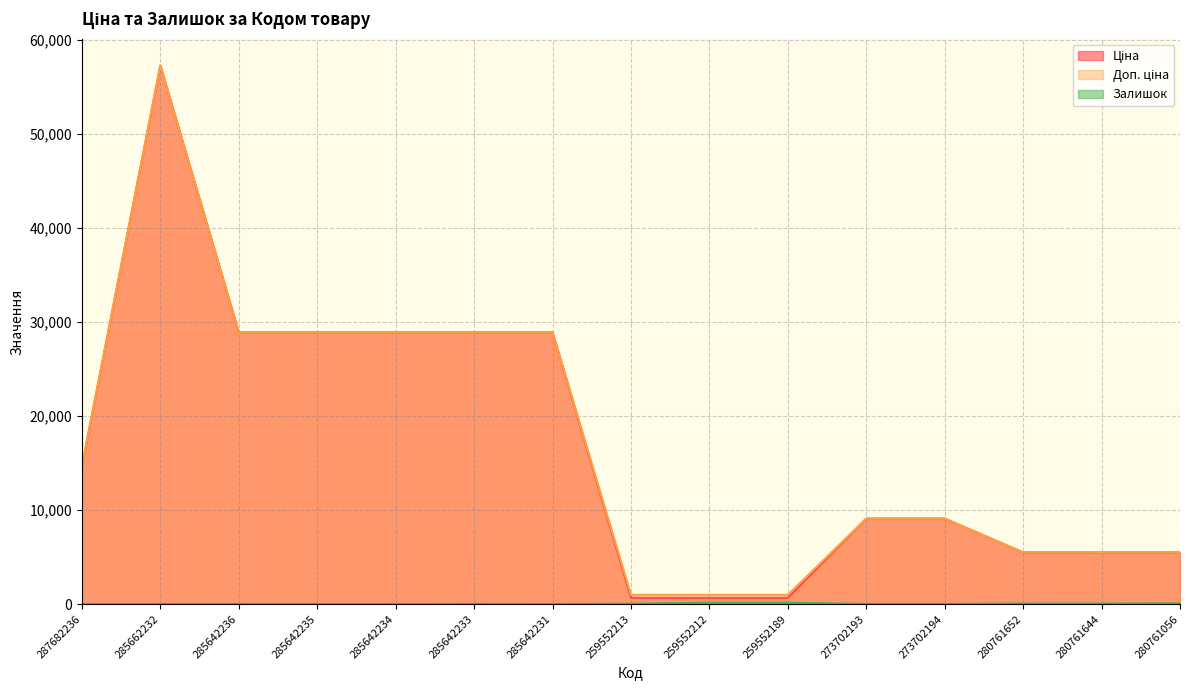

Which series changed the most between 287682236 and 273702194?

Ціна